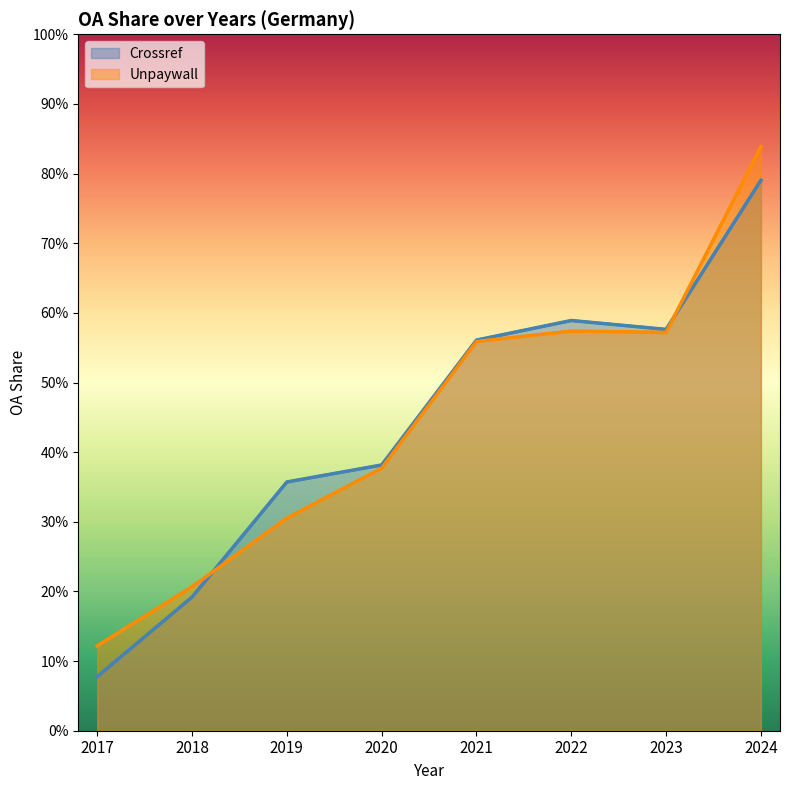

True or false: Crossref and Unpaywall cross at least once.

True